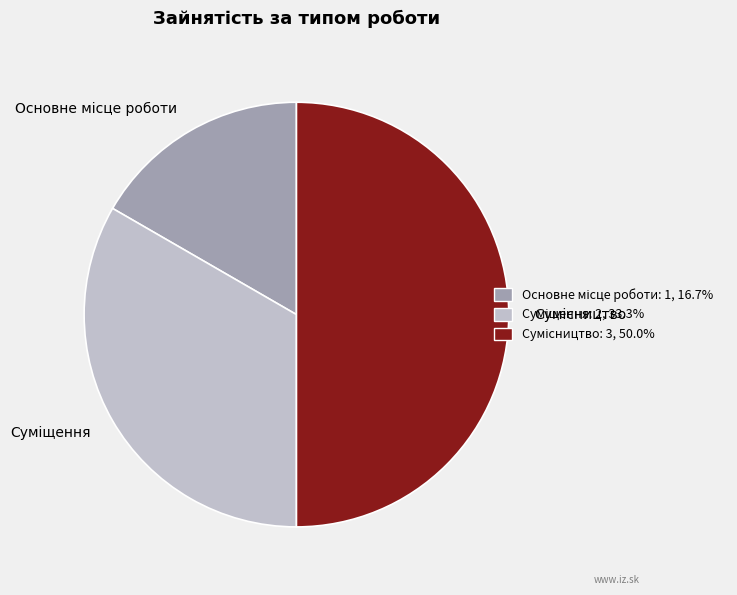

Which has a higher value, Сумісництво or Основне місце роботи?

Сумісництво